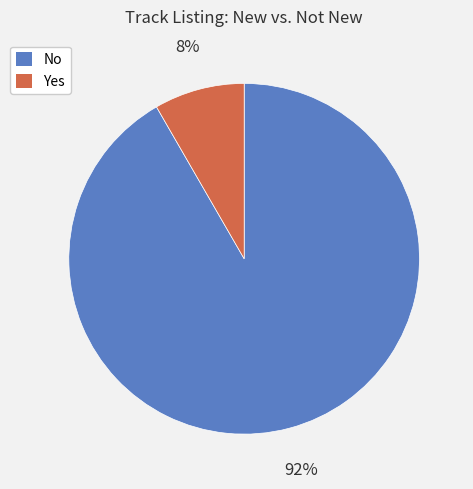

Do No and Yes together represent more than half of the pie?

Yes